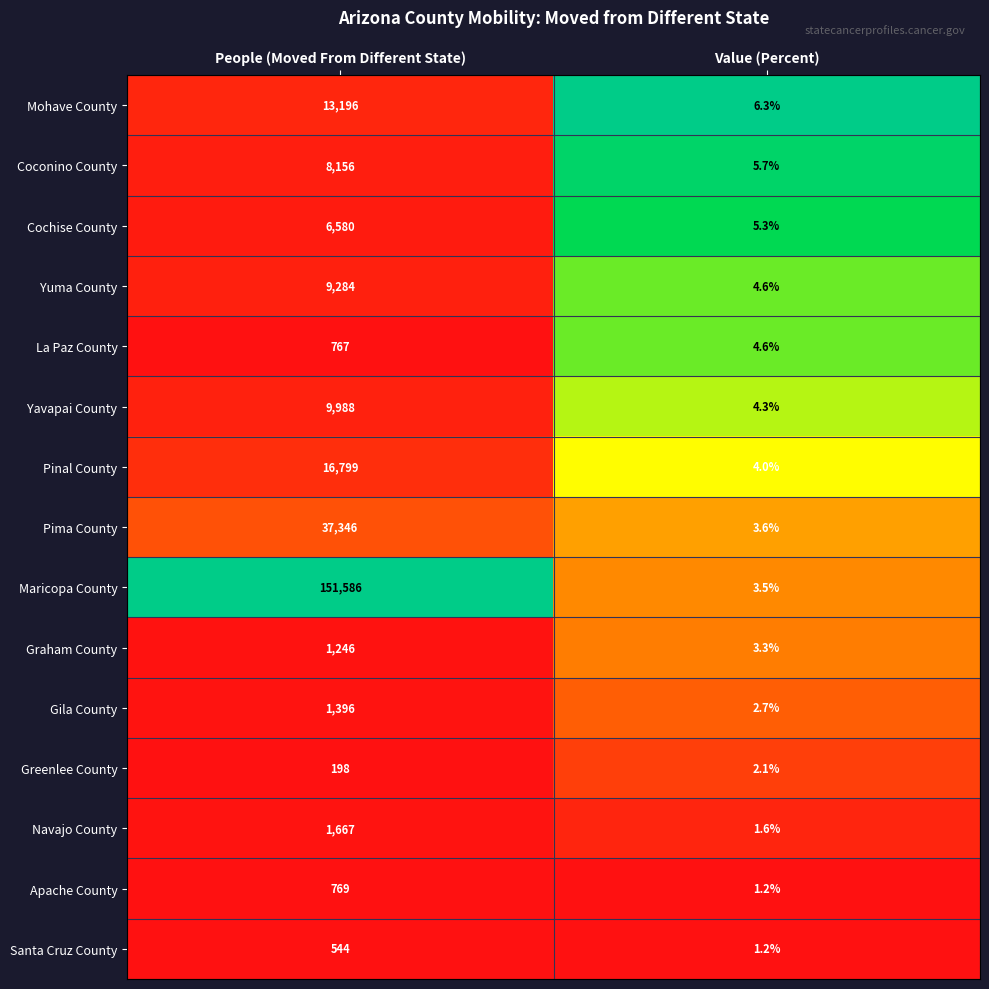

Reading left to right, transcribe all the data shown in this chart.

Mohave County: 13196.0	6.3
Coconino County: 8156.0	5.7
Cochise County: 6580.0	5.3
Yuma County: 9284.0	4.6
La Paz County: 767.0	4.6
Yavapai County: 9988.0	4.3
Pinal County: 16799.0	4.0
Pima County: 37346.0	3.6
Maricopa County: 151586.0	3.5
Graham County: 1246.0	3.3
Gila County: 1396.0	2.7
Greenlee County: 198.0	2.1
Navajo County: 1667.0	1.6
Apache County: 769.0	1.2
Santa Cruz County: 544.0	1.2